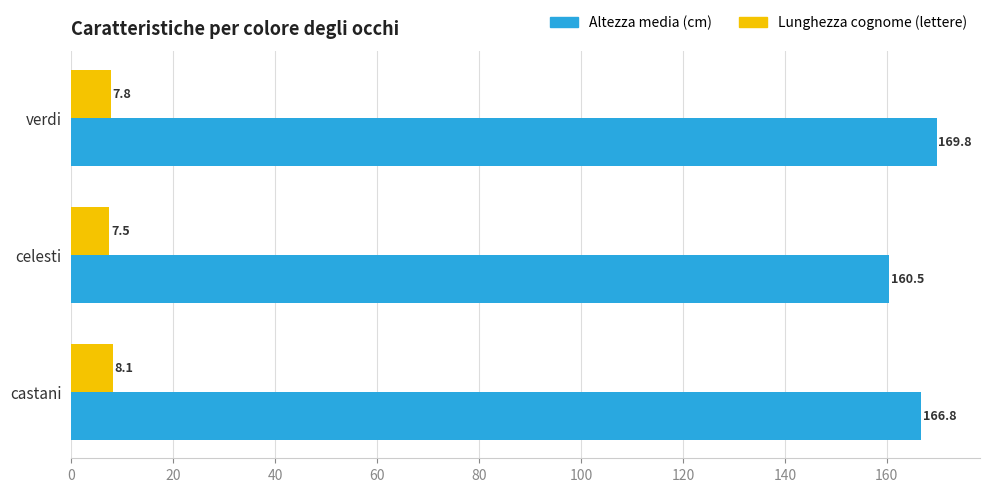

What is the total value across all series at verdi?

177.6